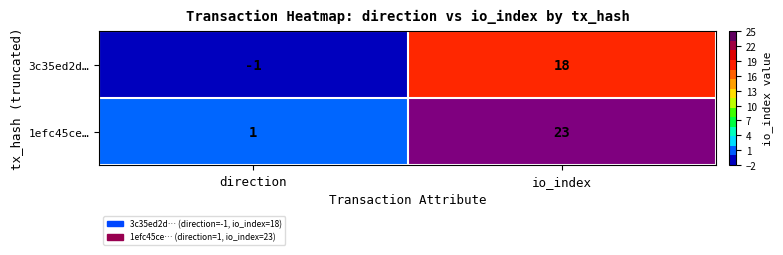

Which series has the largest total across all categories?

1efc45ce…